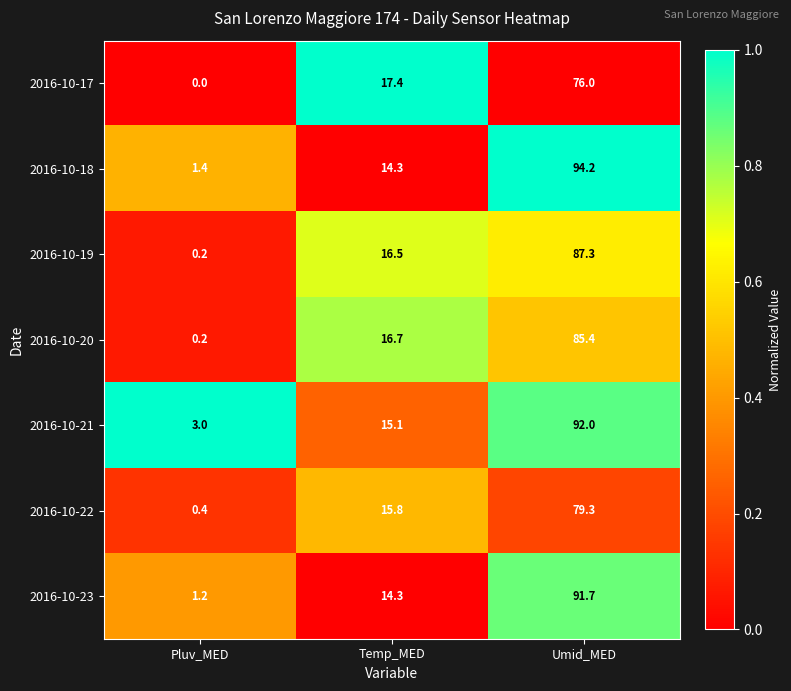

At which label does 2016-10-19 reach its peak?

Umid_MED